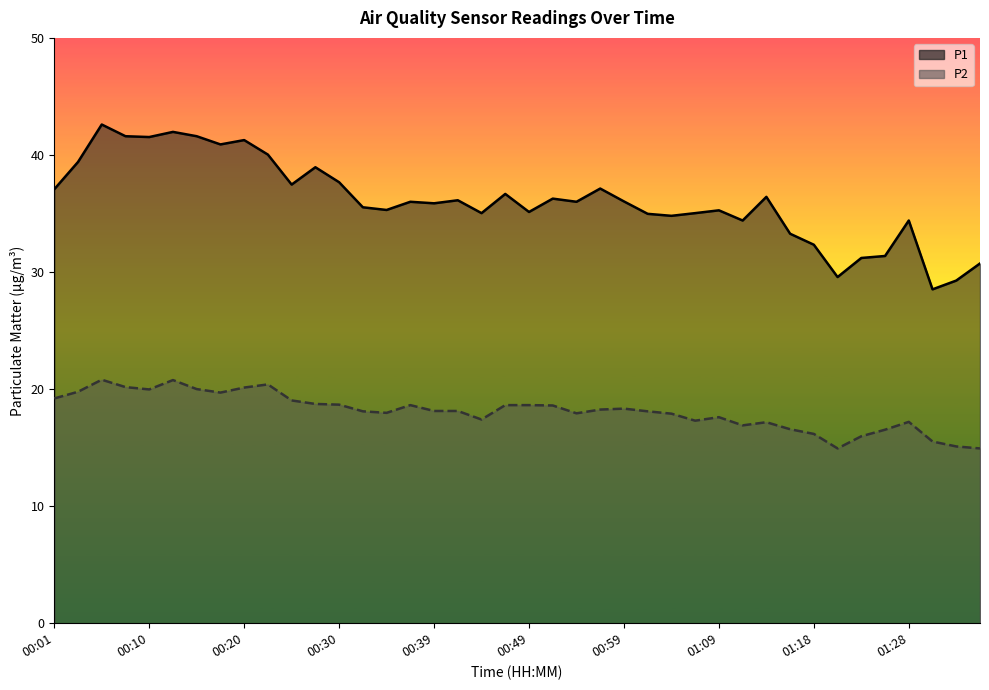

What is the smallest value displayed?

14.9